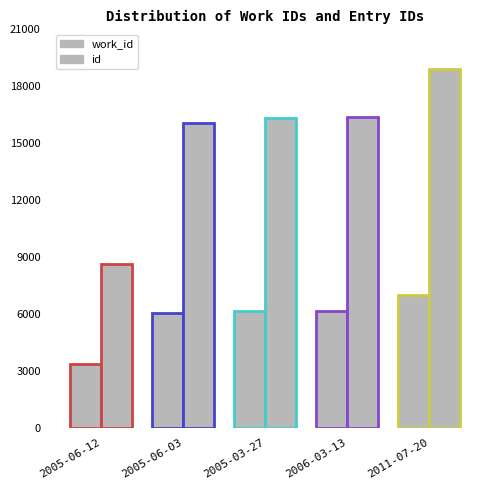

Does the chart contain any negative values?

No